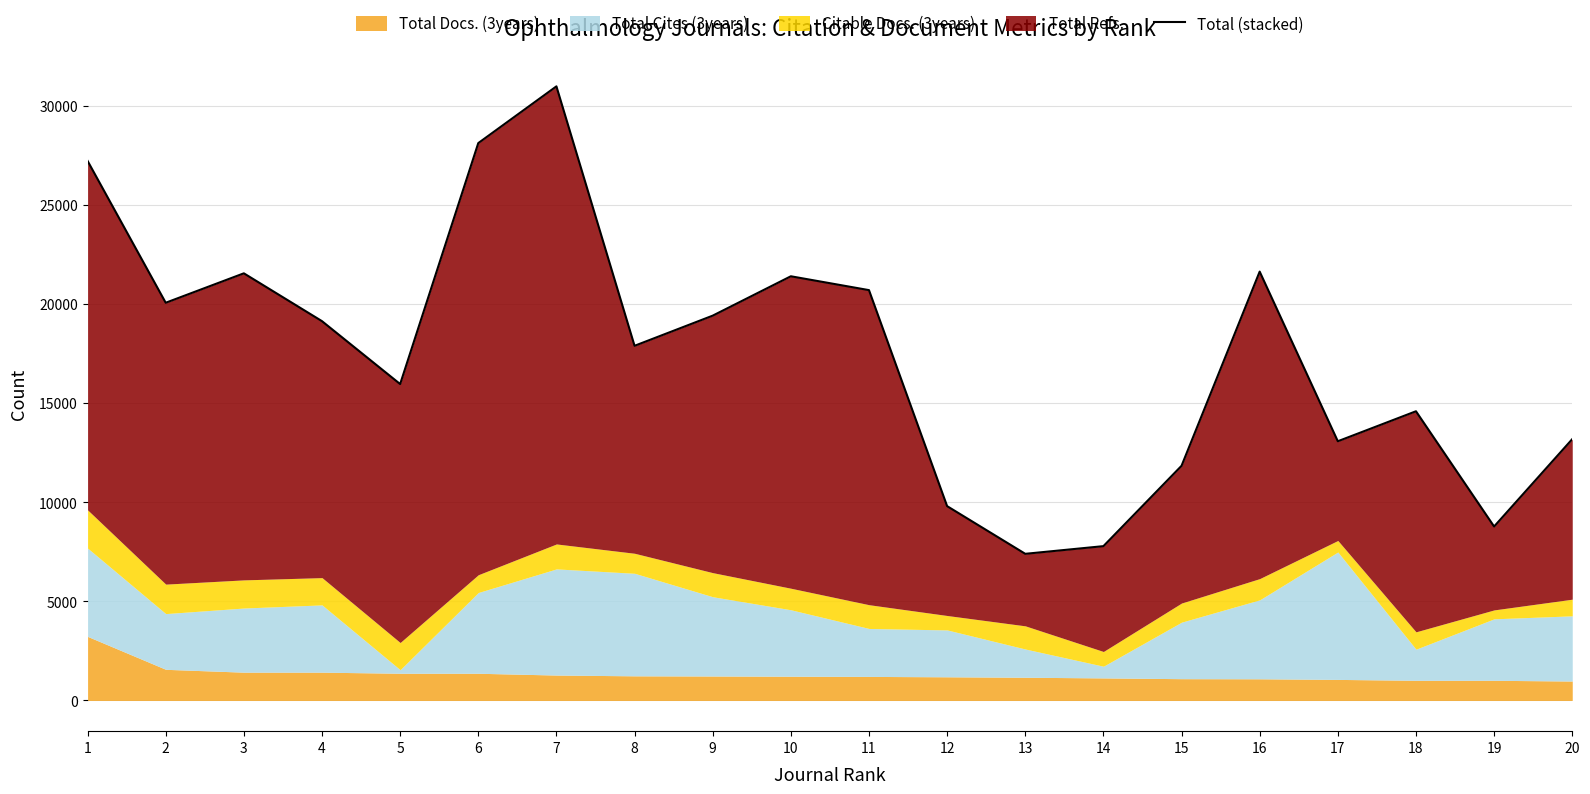

List the labels in order of value, largest first.

7, 6, 1, 16, 3, 10, 11, 2, 9, 4, 8, 5, 18, 20, 17, 15, 12, 19, 14, 13